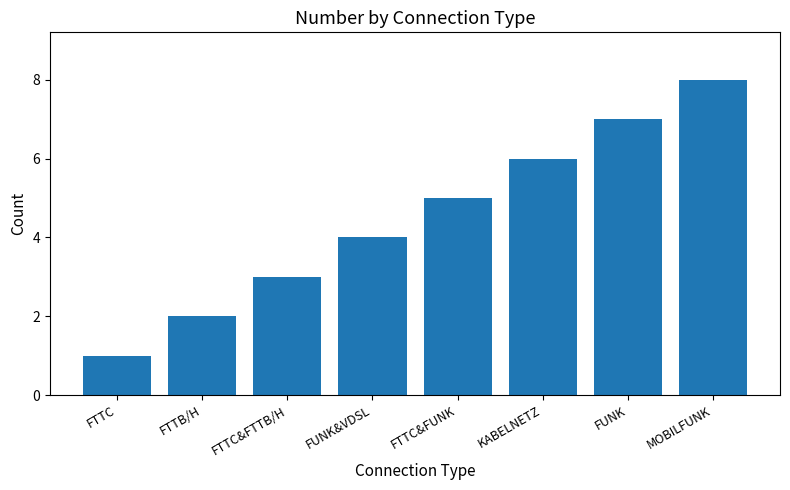

What is the change in value from FTTC&FTTB/H to FTTC&FUNK?

+2